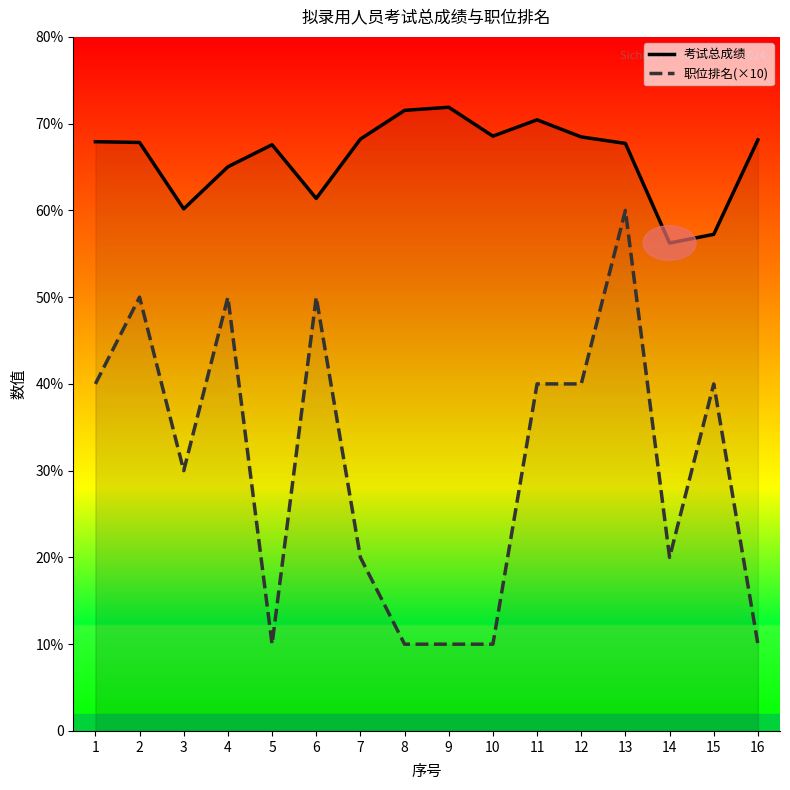

What is the difference between the highest and lowest values at 7?

48.2